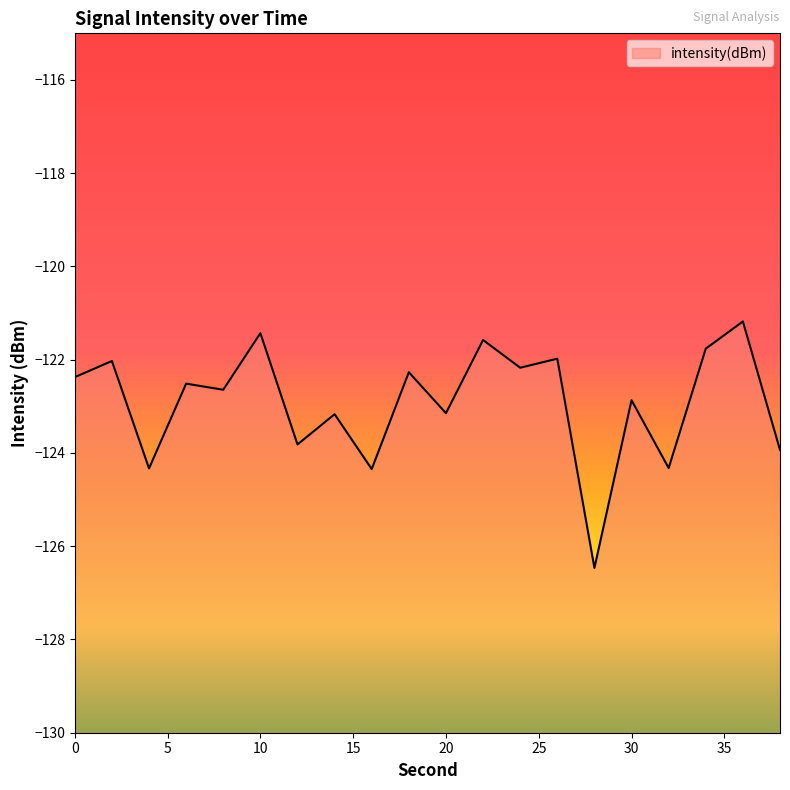

At which label does the data first exceed -122?

10